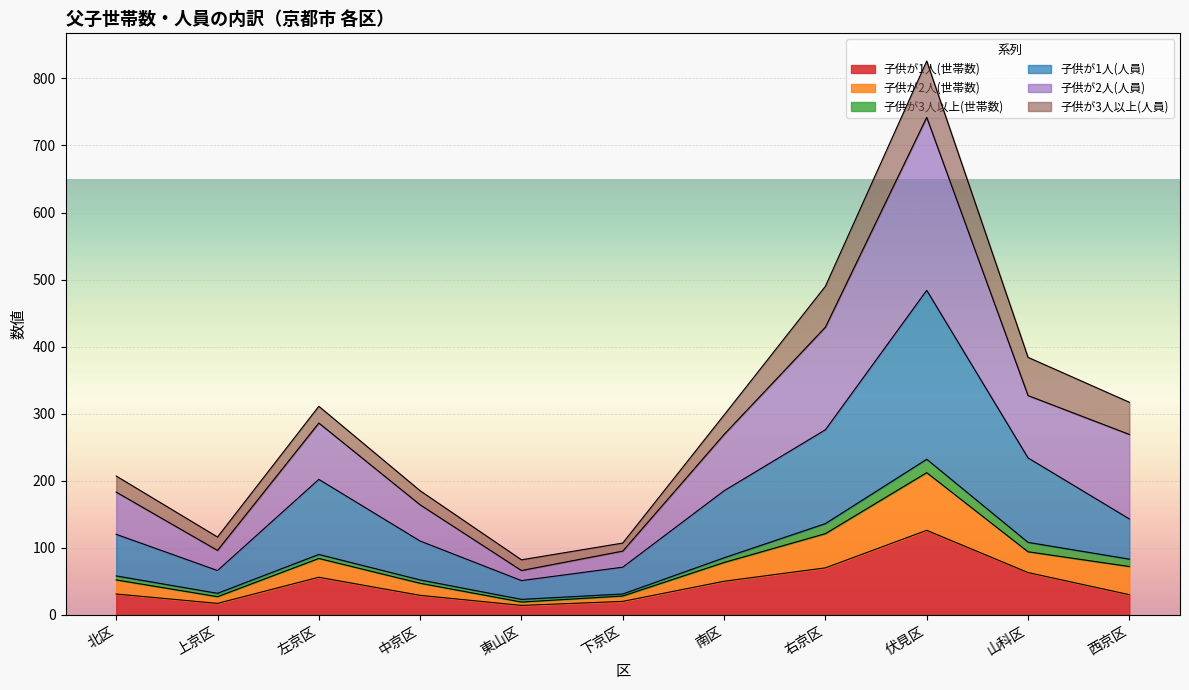

At which category is the sum across all series the highest?

伏見区